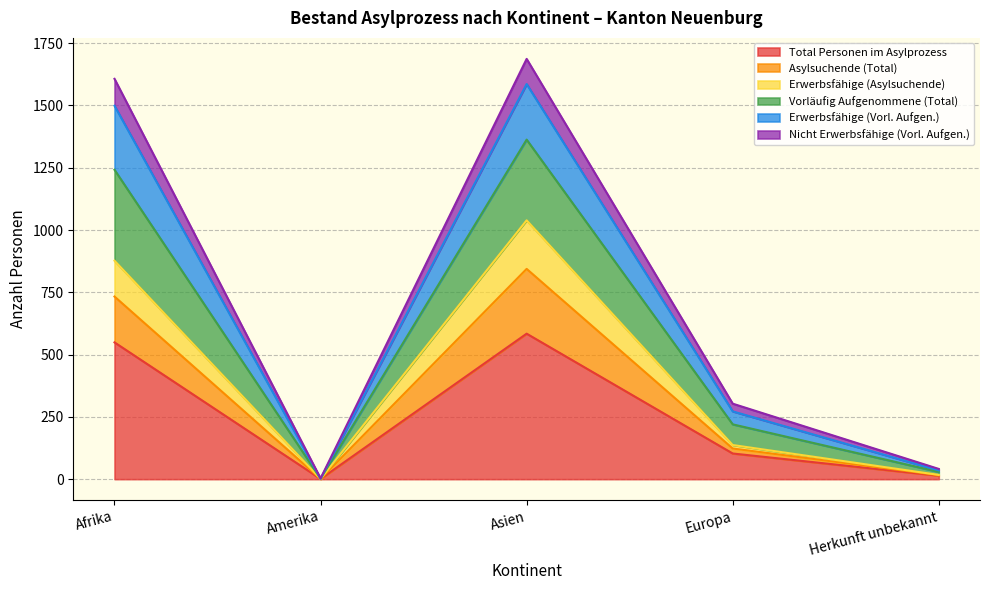

What position from the left is Asien?

3